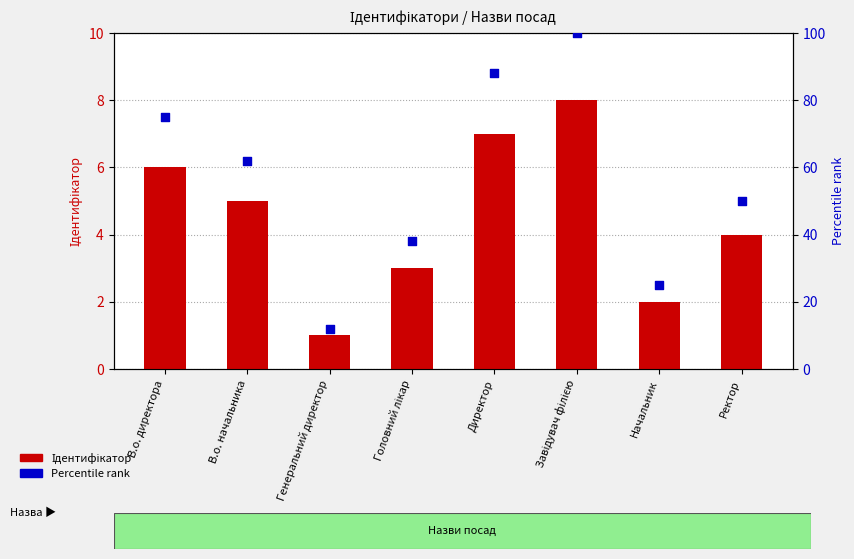

What is the total value across all series at Завідувач філією?

108